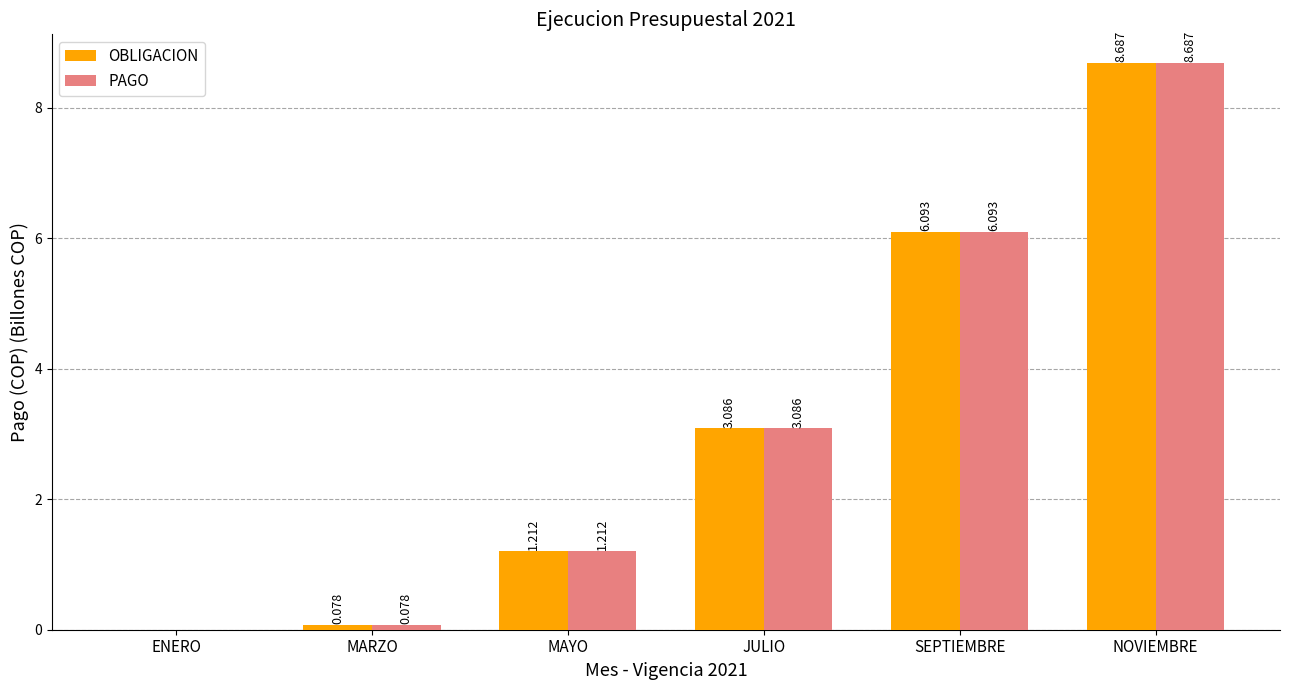

Is the value of PAGO at JULIO greater than the value of OBLIGACION at SEPTIEMBRE?

No